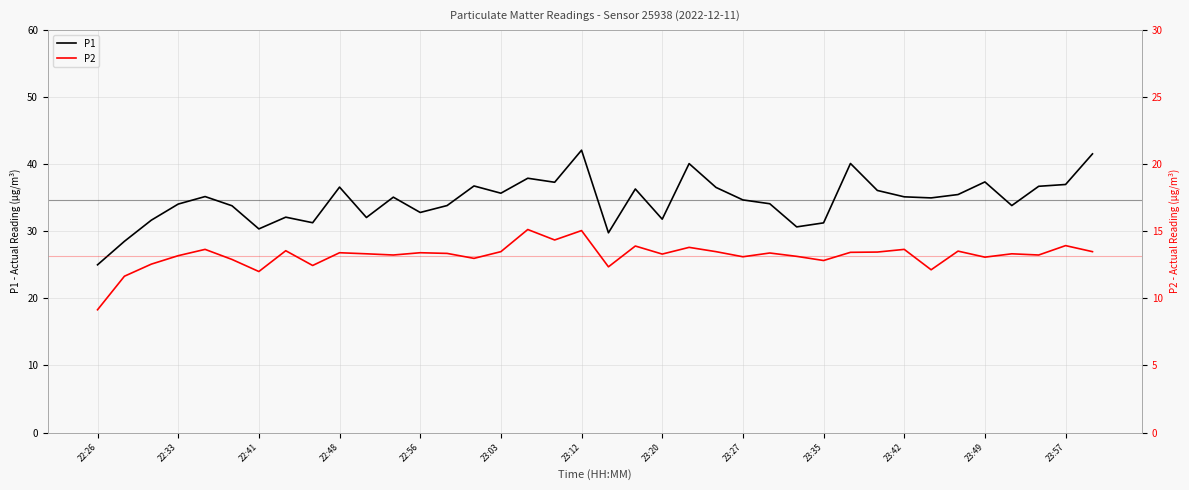

How many interior local peaks does the P1 series have?

11